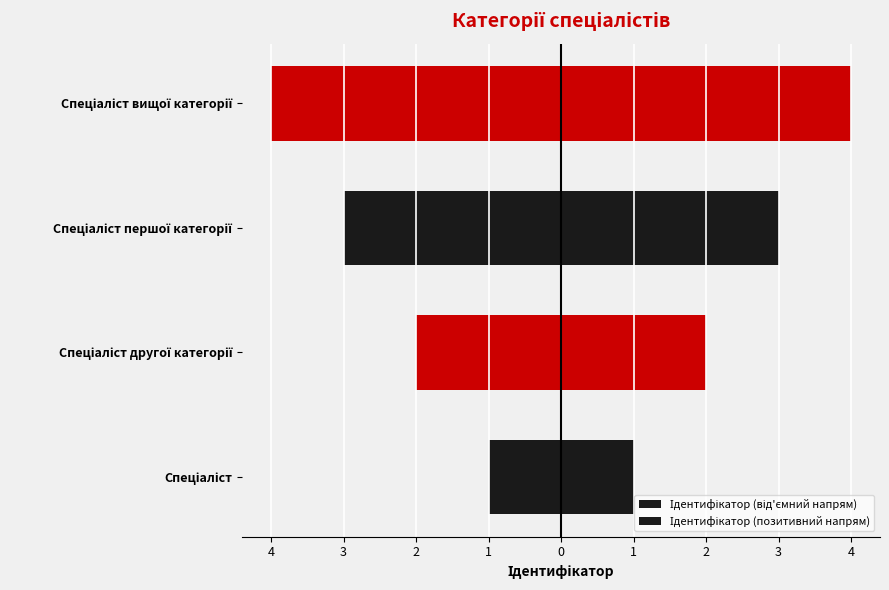

Count the number of categories in the chart.

4